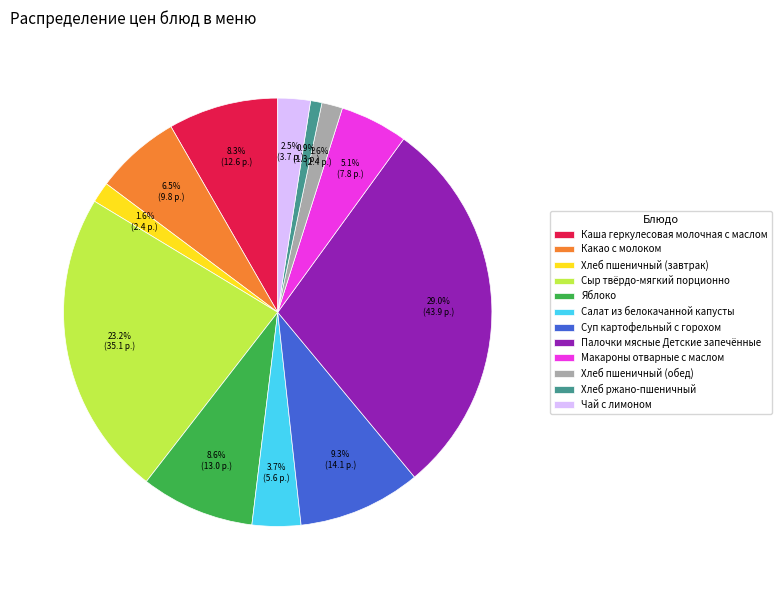

Between Салат из белокачанной капусты and Какао с молоком, which is larger?

Какао с молоком